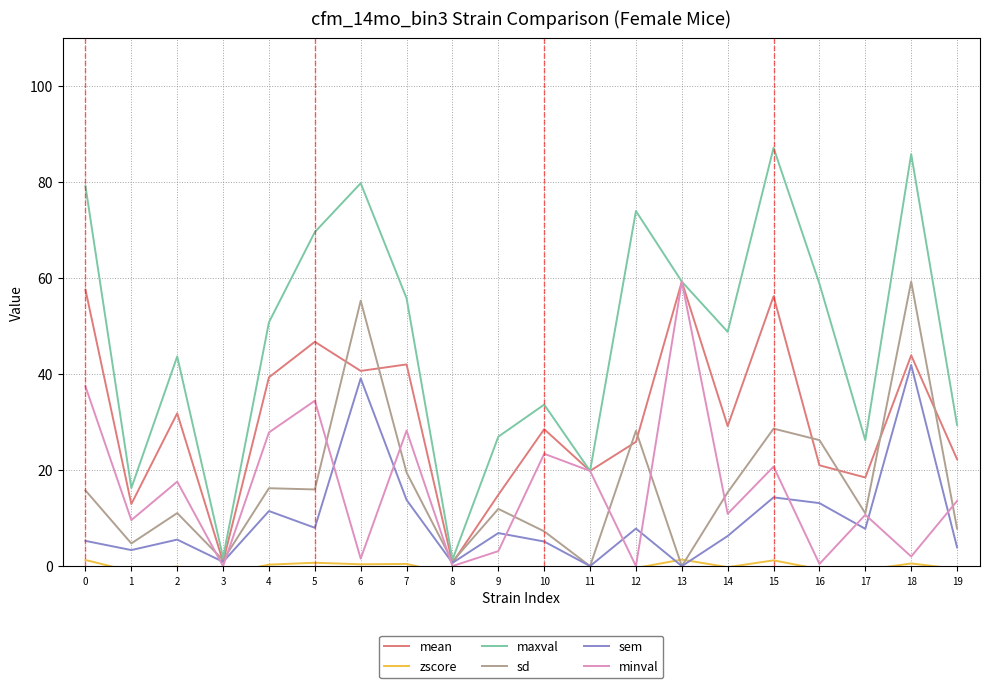

What is the smallest value displayed?

-1.7